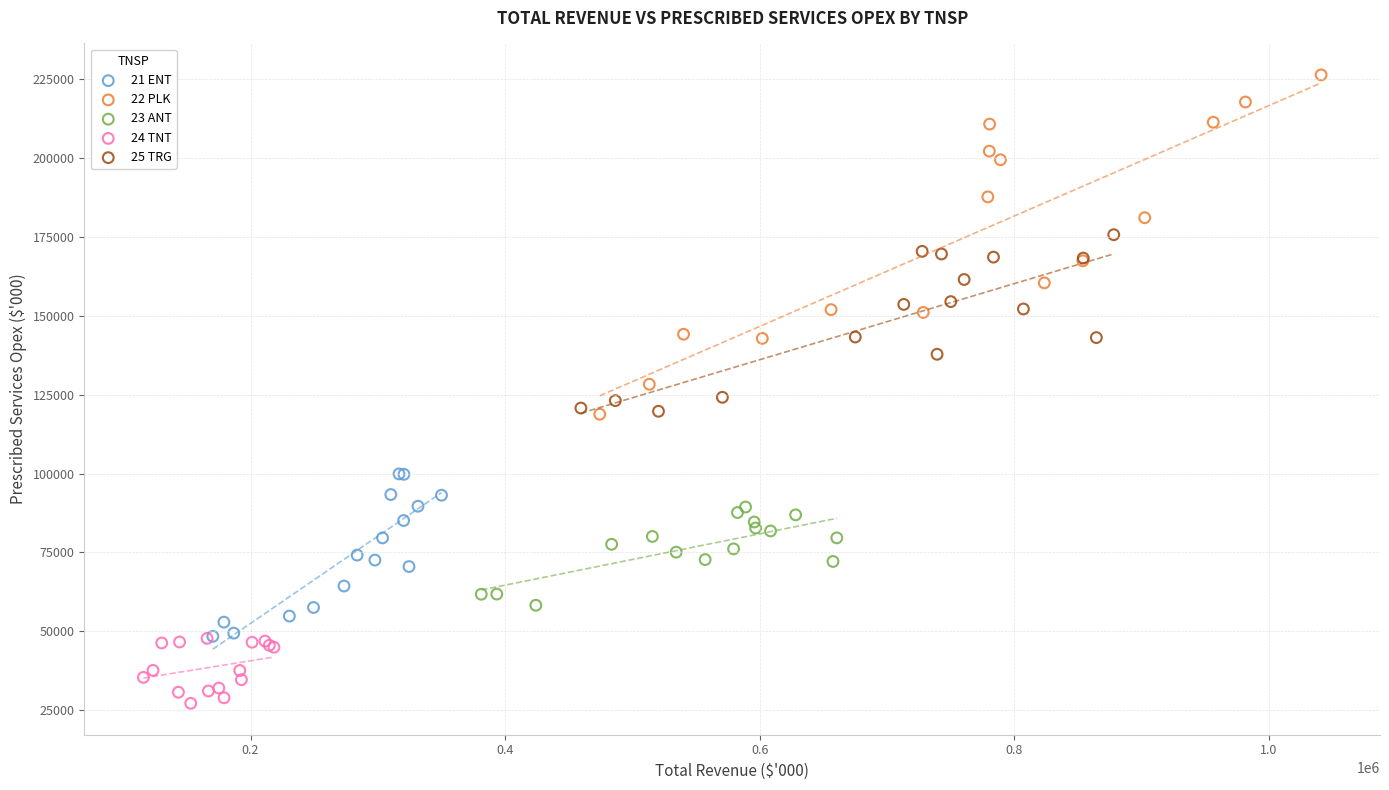

Which series has the widest spread of Y values?

22 PLK